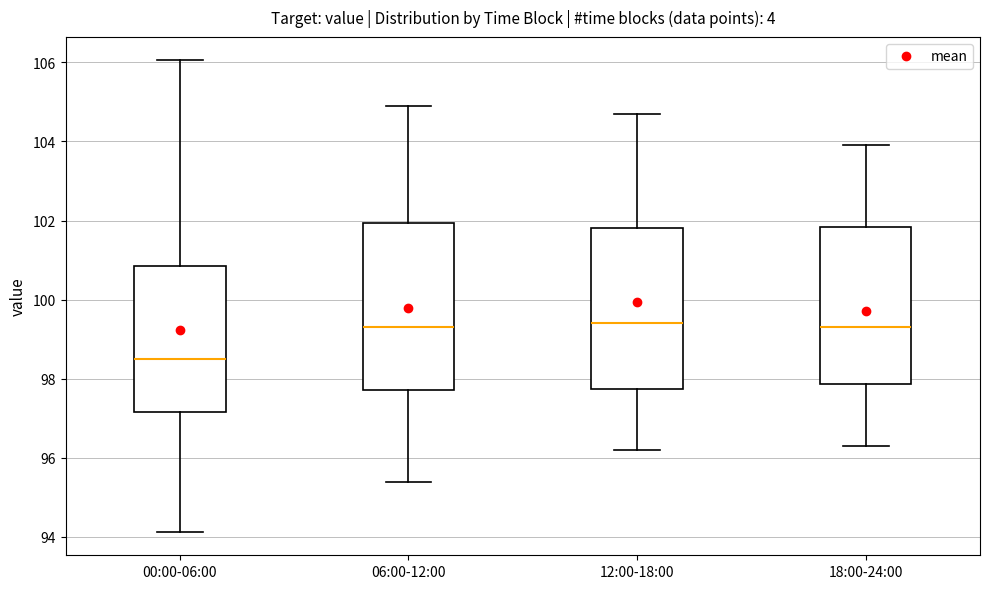

Reading left to right, read every box against the y-axis: the position of its median line, the range the box covers, and the ends of its whiskers. The values are not printed on the chart, so give them approximately, as read against the axis.

00:00-06:00: median 98.6, box 97.2 to 100.8, whiskers 94.2 to 106.0
06:00-12:00: median 99.4, box 97.8 to 102.0, whiskers 95.4 to 105.0
12:00-18:00: median 99.4, box 97.8 to 101.8, whiskers 96.2 to 104.8
18:00-24:00: median 99.4, box 97.8 to 101.8, whiskers 96.4 to 104.0